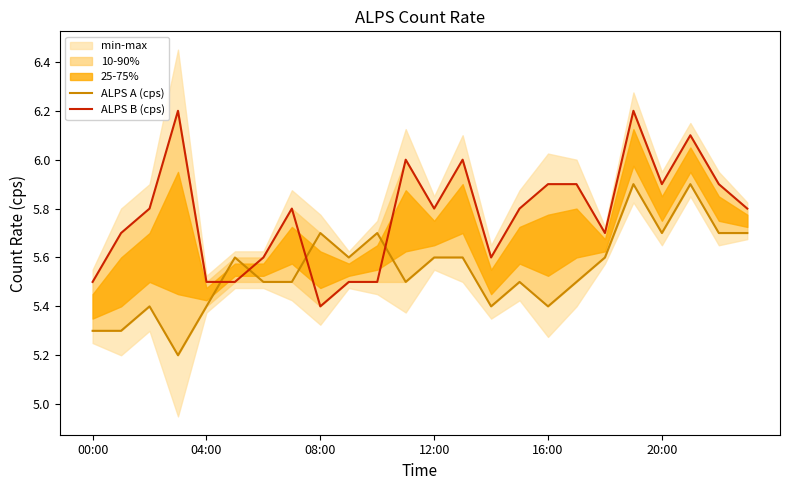

Read the ALPS B (cps) value at 19.

6.2